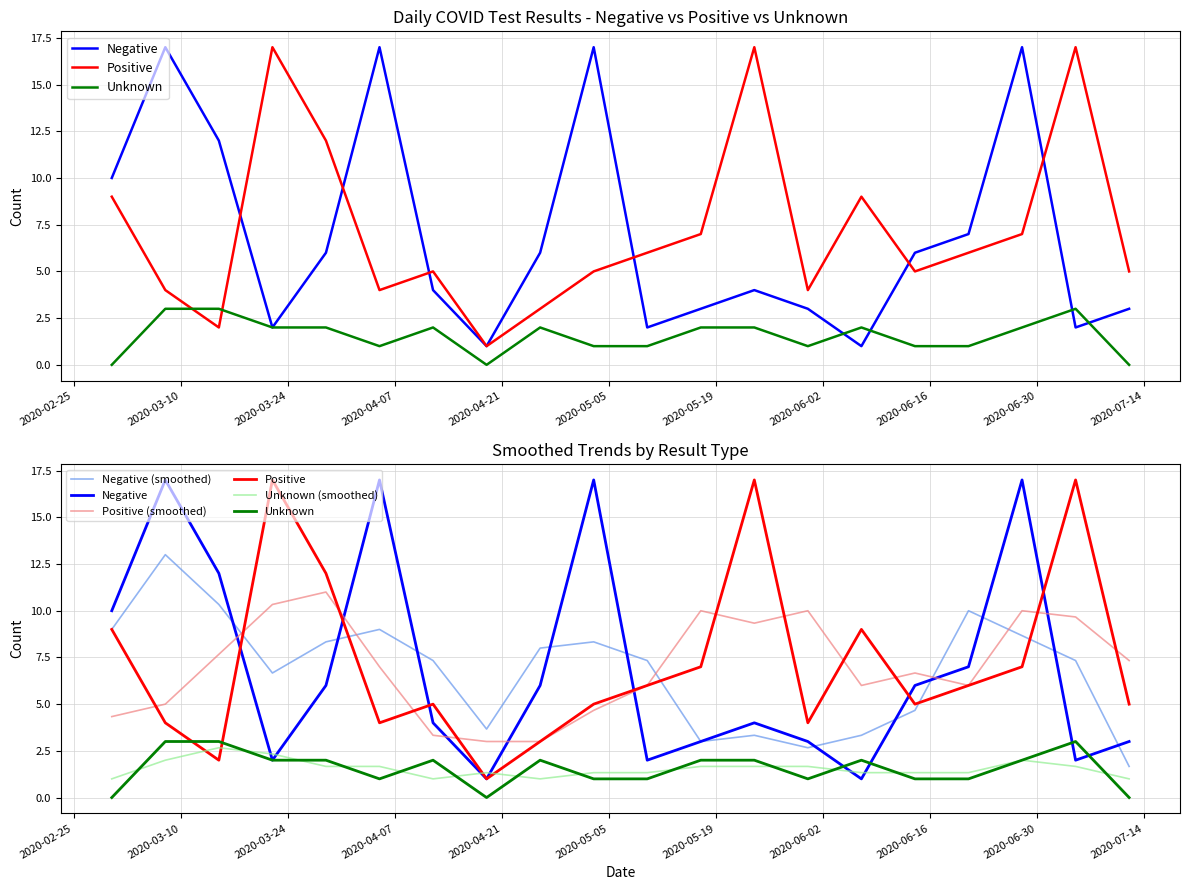

List the series in order of their peak value, lowest first.

Unknown (smoothed), Unknown, Positive (smoothed), Negative (smoothed), Negative, Positive